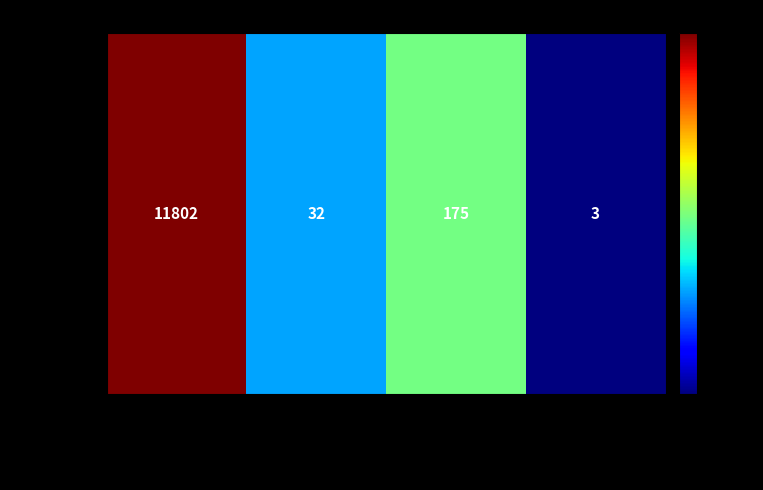

What is the change in value from ftp2.ceda.ac.uk to dap-thredds-download?

-11627